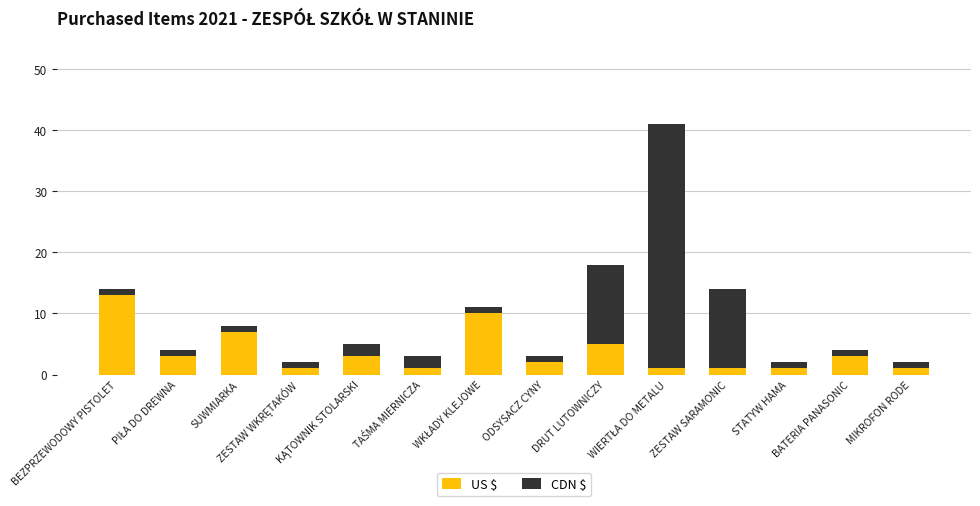

What is the average value of the US $ series?

4